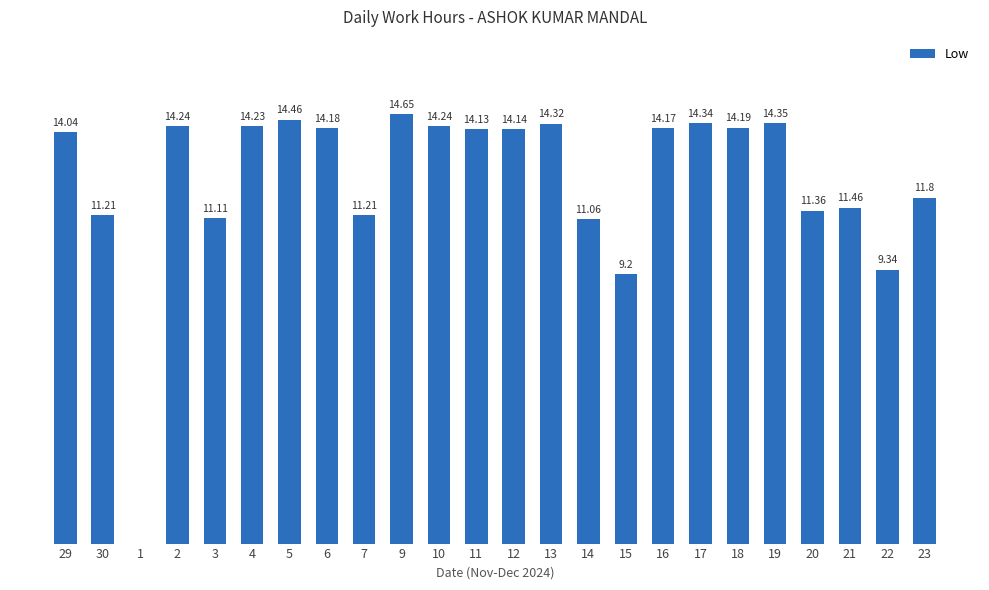

Rank the categories by value from lowest to highest.

1, 15, 22, 14, 3, 30, 7, 20, 21, 23, 29, 11, 12, 16, 6, 18, 4, 2, 10, 13, 17, 19, 5, 9